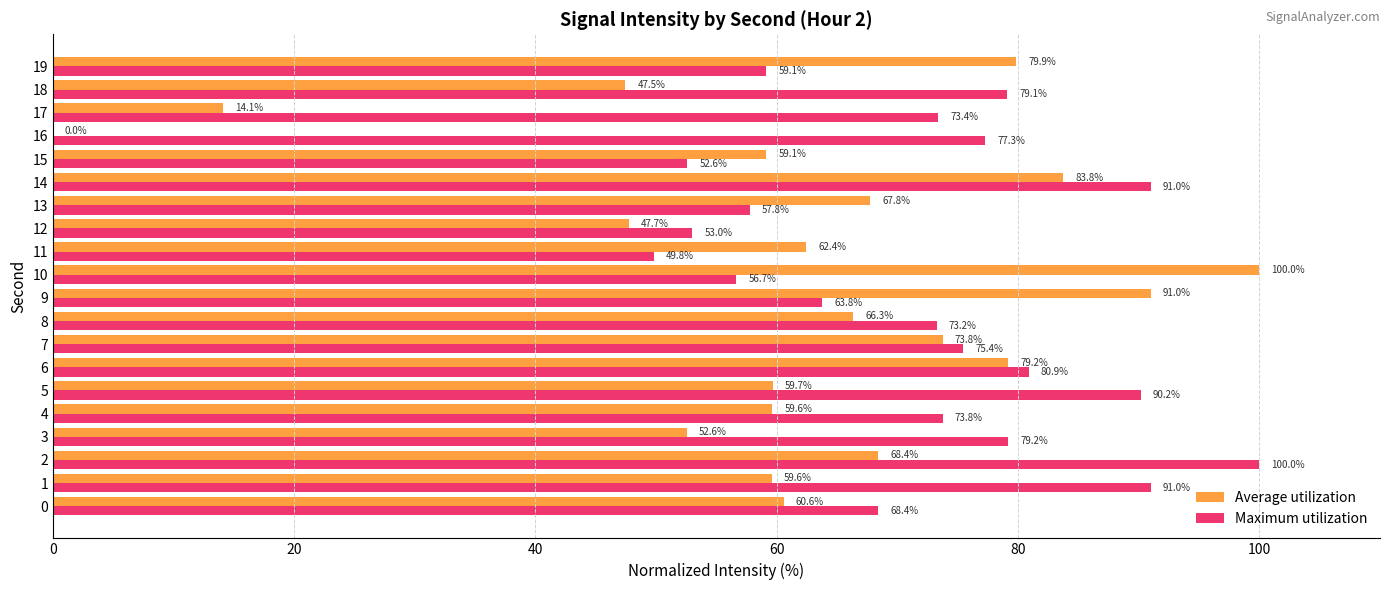

At which label is Maximum utilization closest to 74?

4